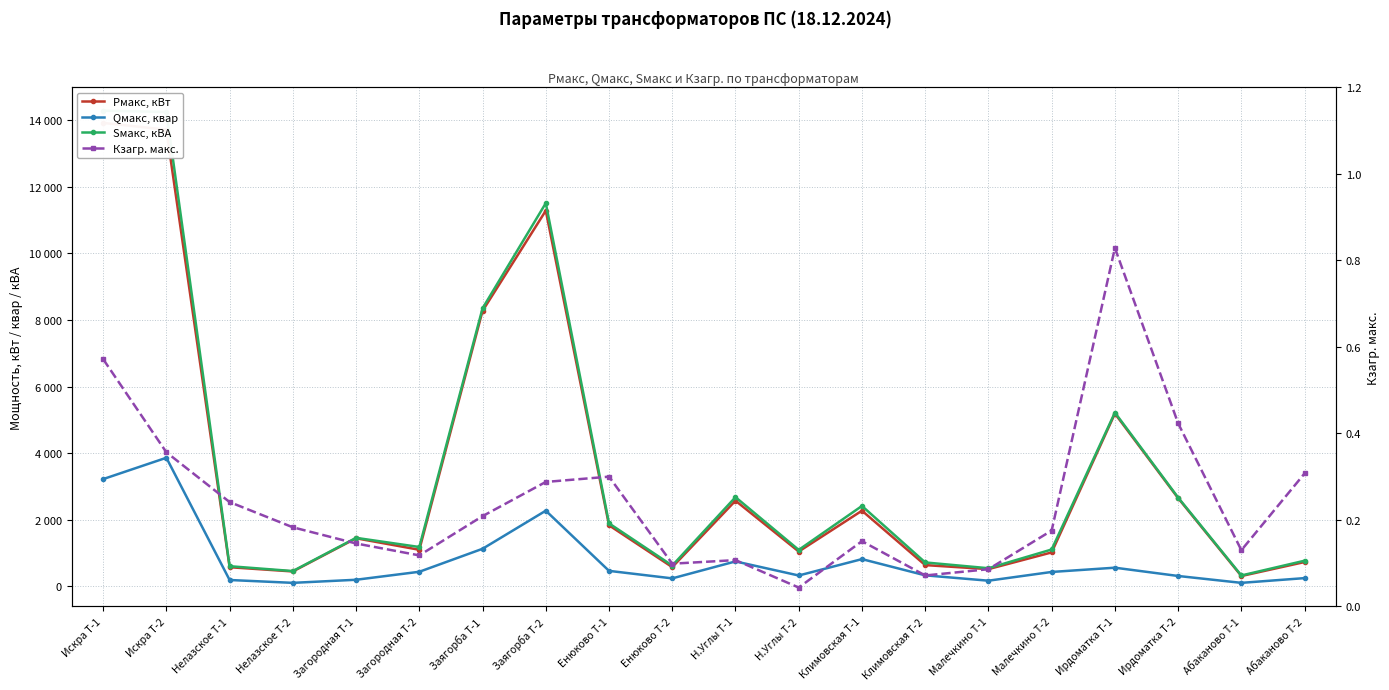

What is the value of the Sмакс, кВА point at the 12th from the left?

1093.1